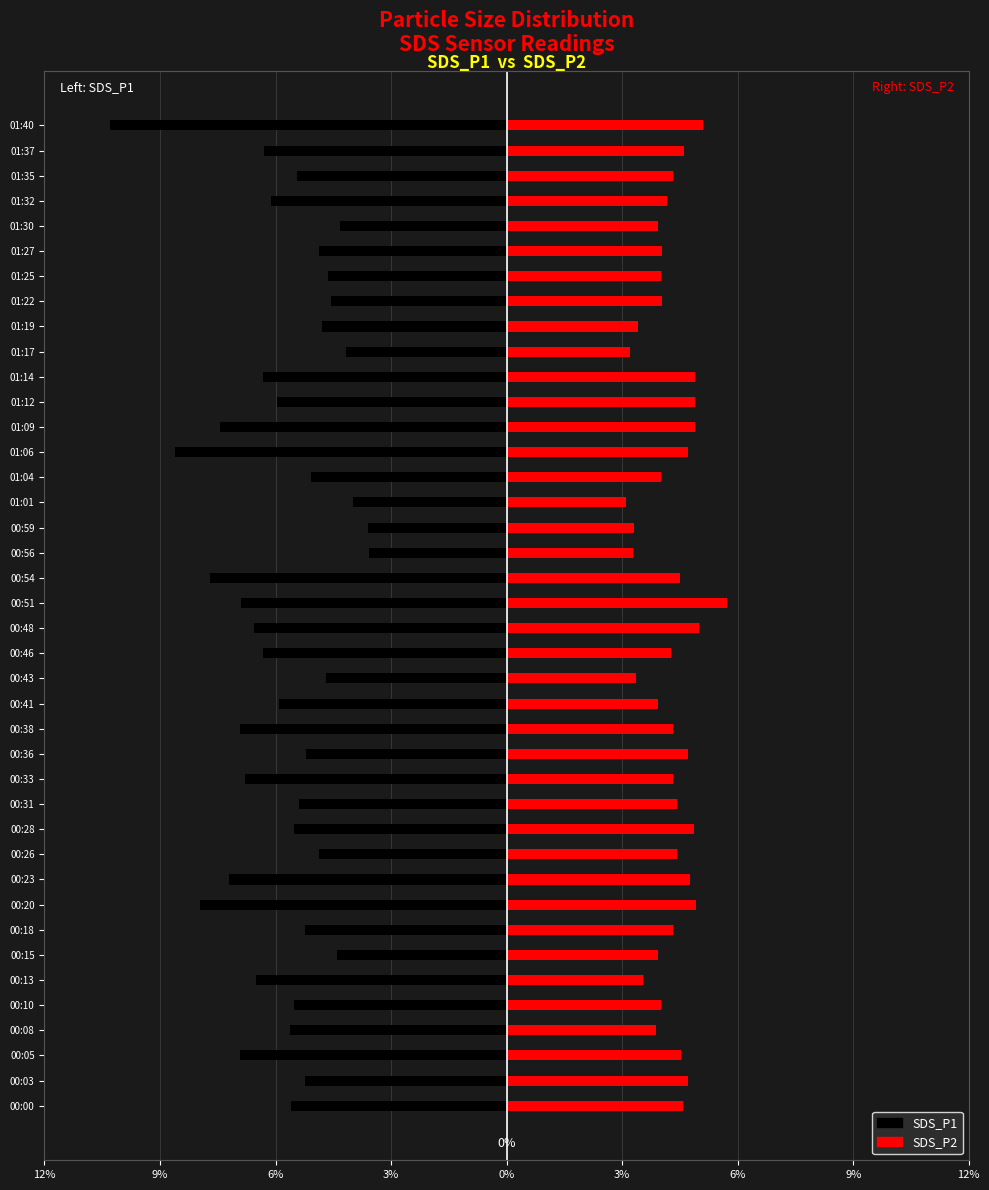

What is the value of the SDS_P1 bar at the 39th from the left?

-6.3